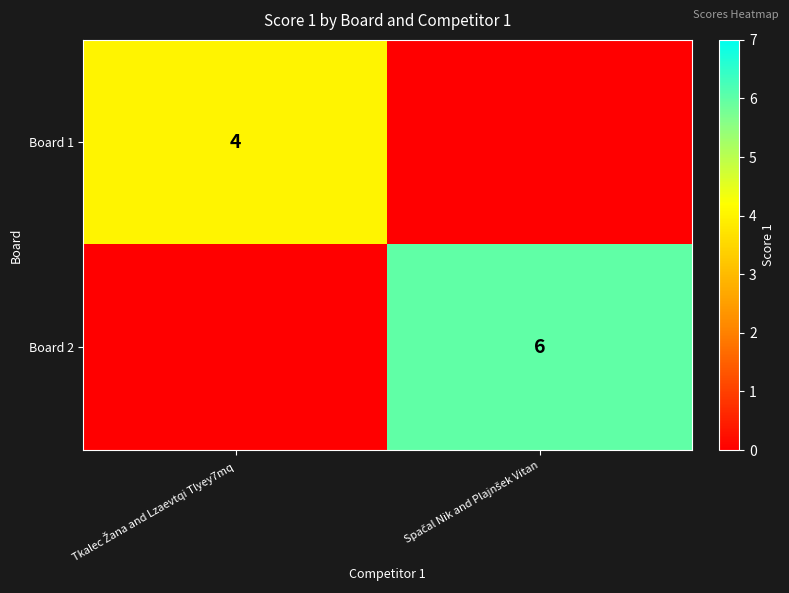

The Board 1 series shows 1 at Tkalec Žana and Lzaevtqi Tlyey7mq. True or false?

False